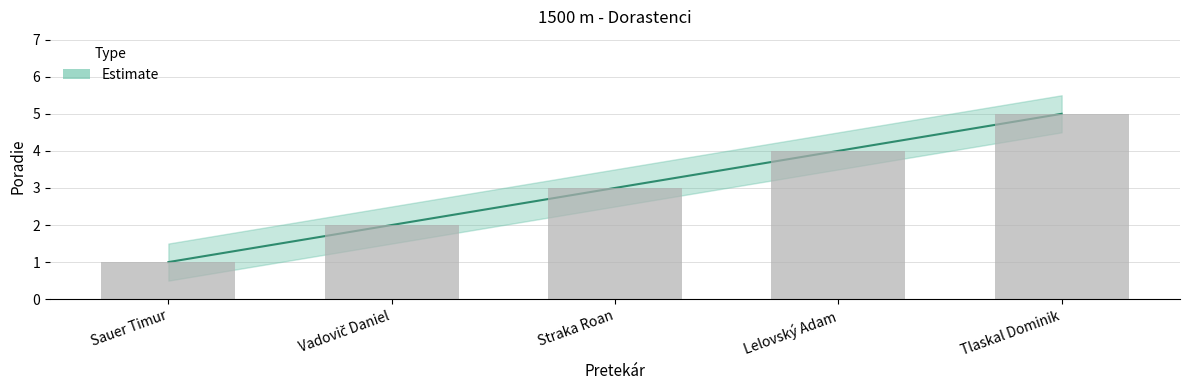

At which category is the sum across all series the highest?

Tlaskal Dominik